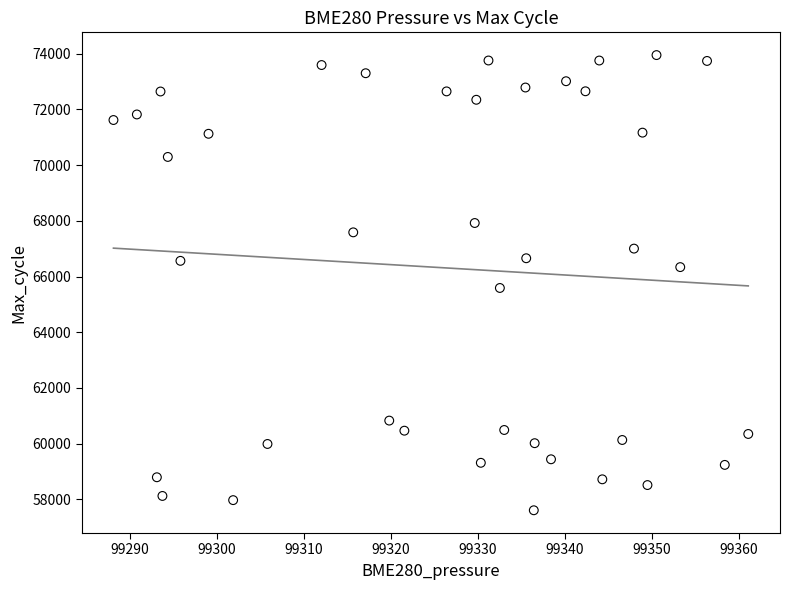

What Y value in the scatter plot is closest to 65780?

65590